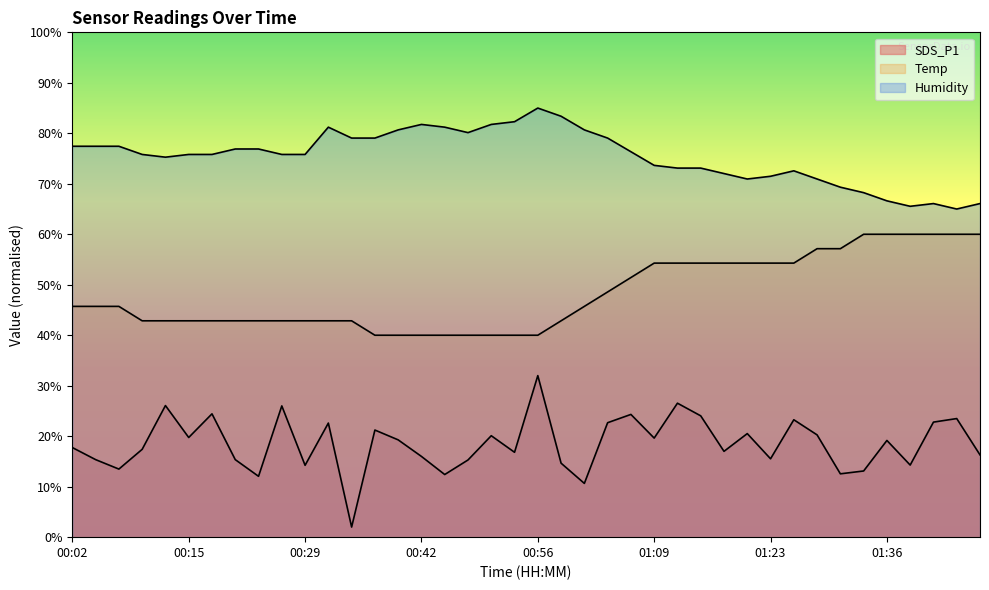

What is the value of the SDS_P1 point at the 8th from the left?

15.4